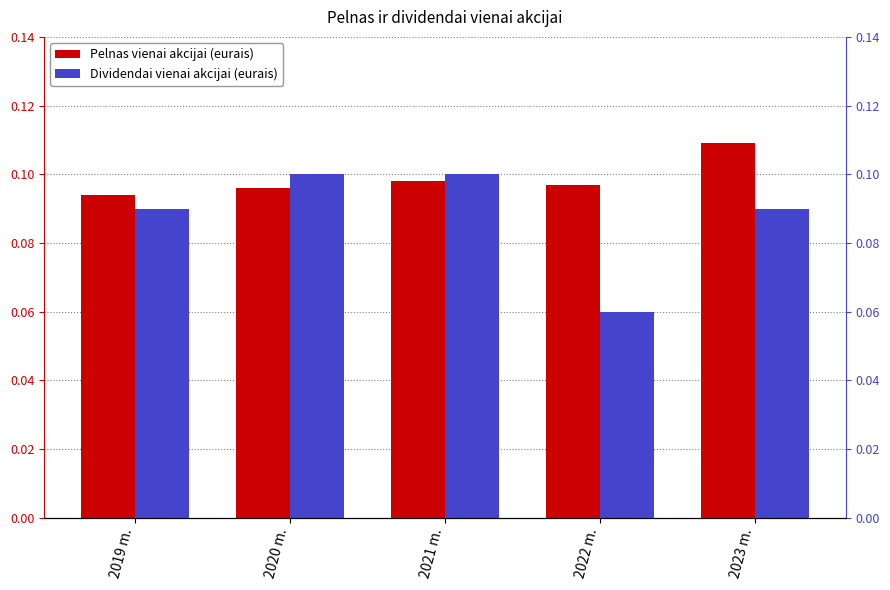

What is the label of the 3rd bar from the left?

2021 m.